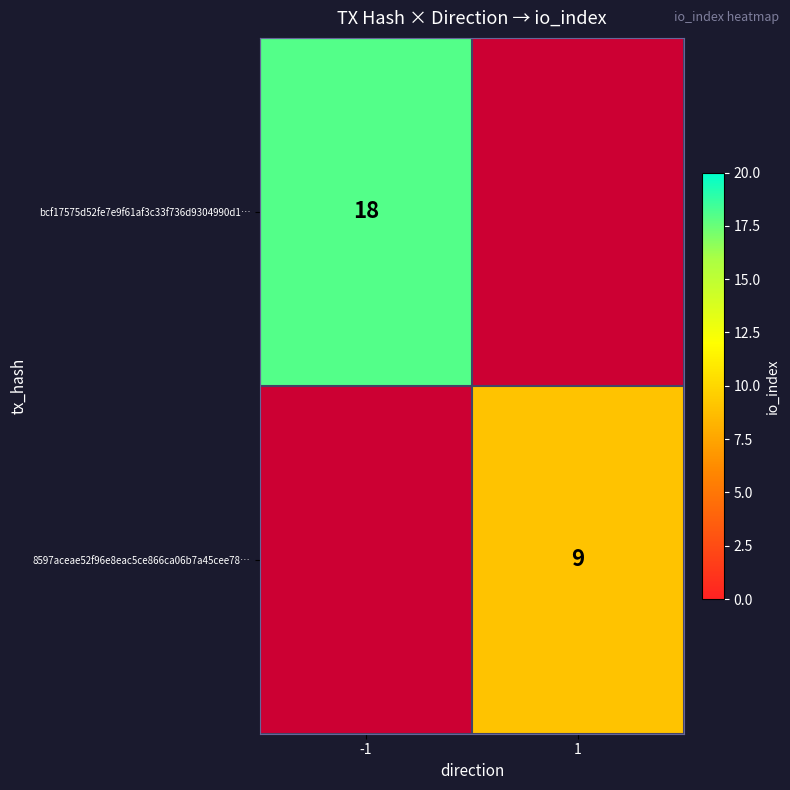

Is the value of 8597aceae52f96e8eac5ce866ca06b7a45cee78… at 1 greater than the value of bcf17575d52fe7e9f61af3c33f736d9304990d1… at -1?

No